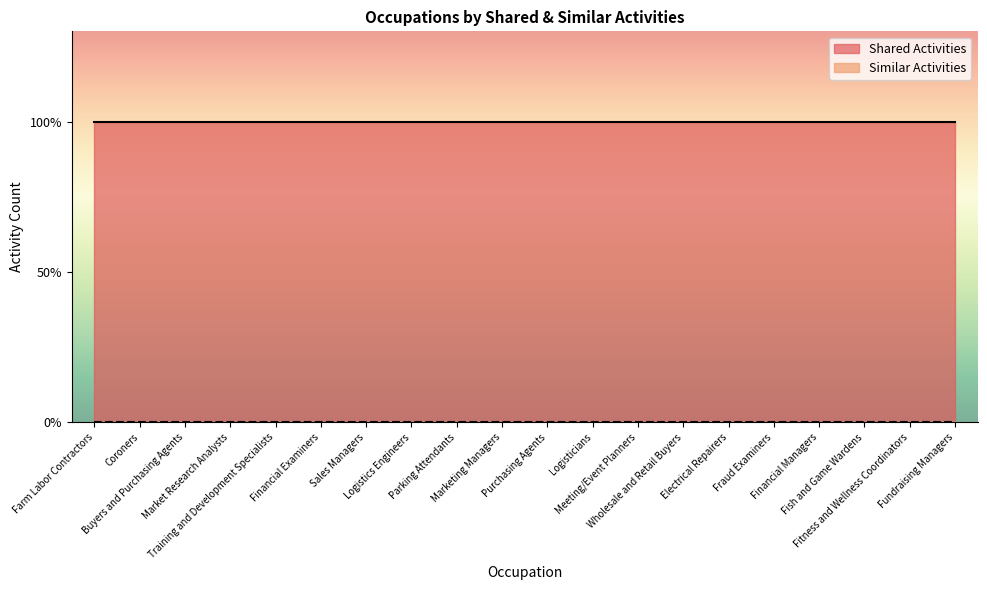

What is the label of the 1st point from the right?

Fundraising Managers